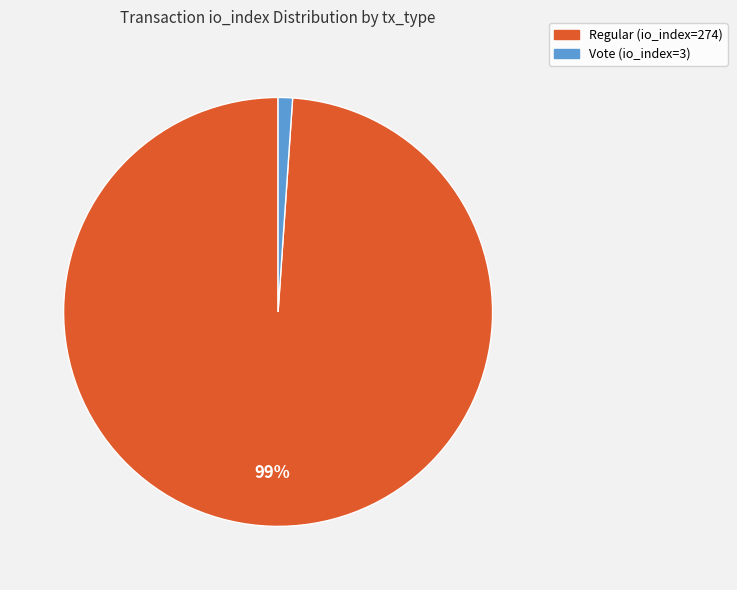

Which slice represents more than half of the pie?

Regular (io_index=274)